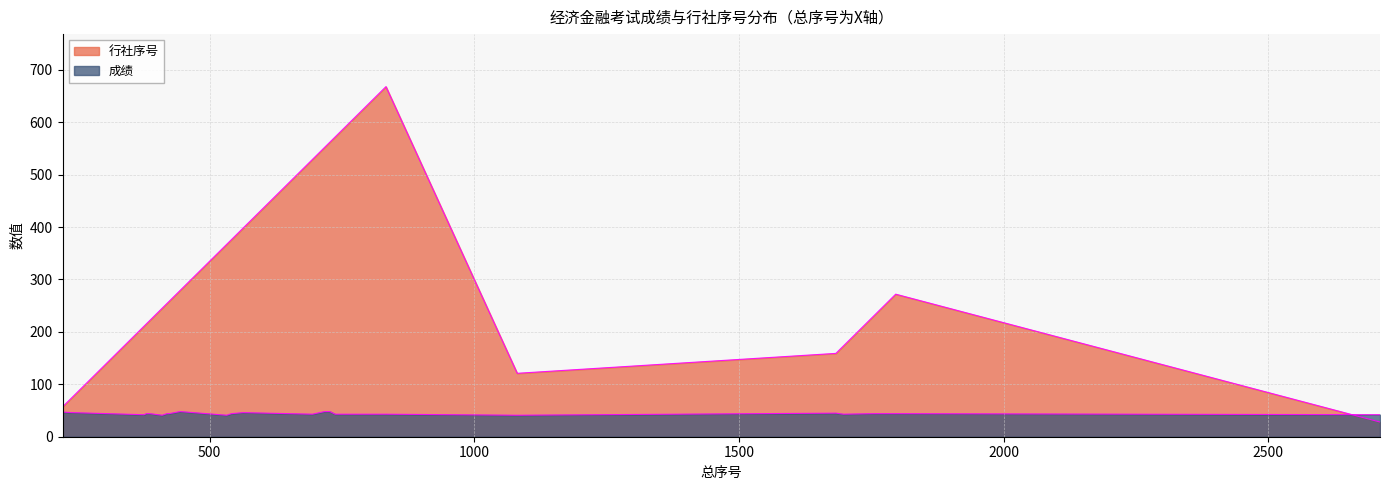

List the labels in order of 成绩 value, largest first.

444, 717, 727, 222, 240, 563, 1683, 380, 387, 419, 423, 541, 1755, 1796, 694, 737, 833, 1697, 376, 2711, 410, 532, 1081